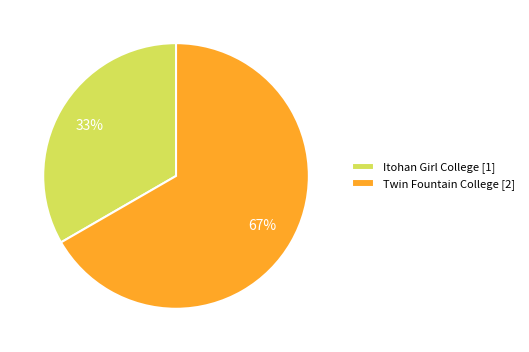

Which slice is the smallest?

Itohan Girl College